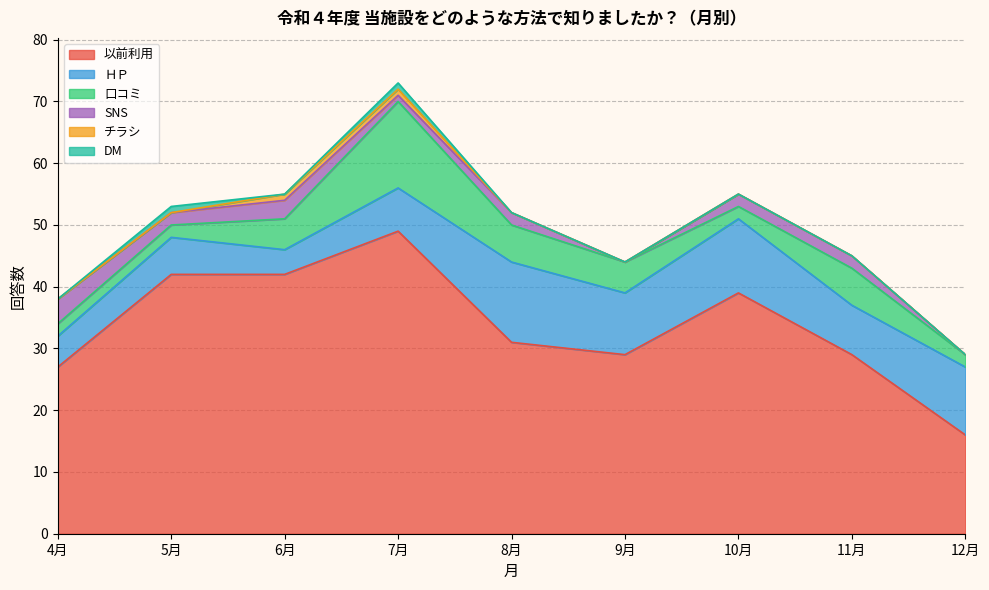

What is the label of the 1st point from the left?

4月